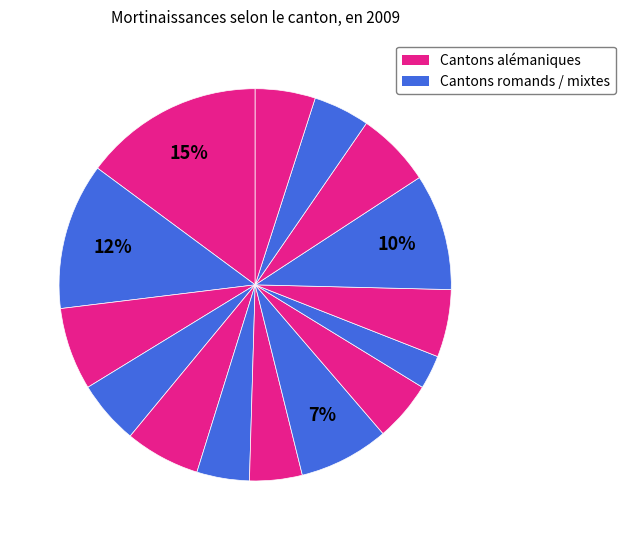

Rank the categories by value from lowest to highest.

TG, BS, BL, NE, AG, GE, FR, TI, SO, VS, LU, SG, VD, BE, ZH